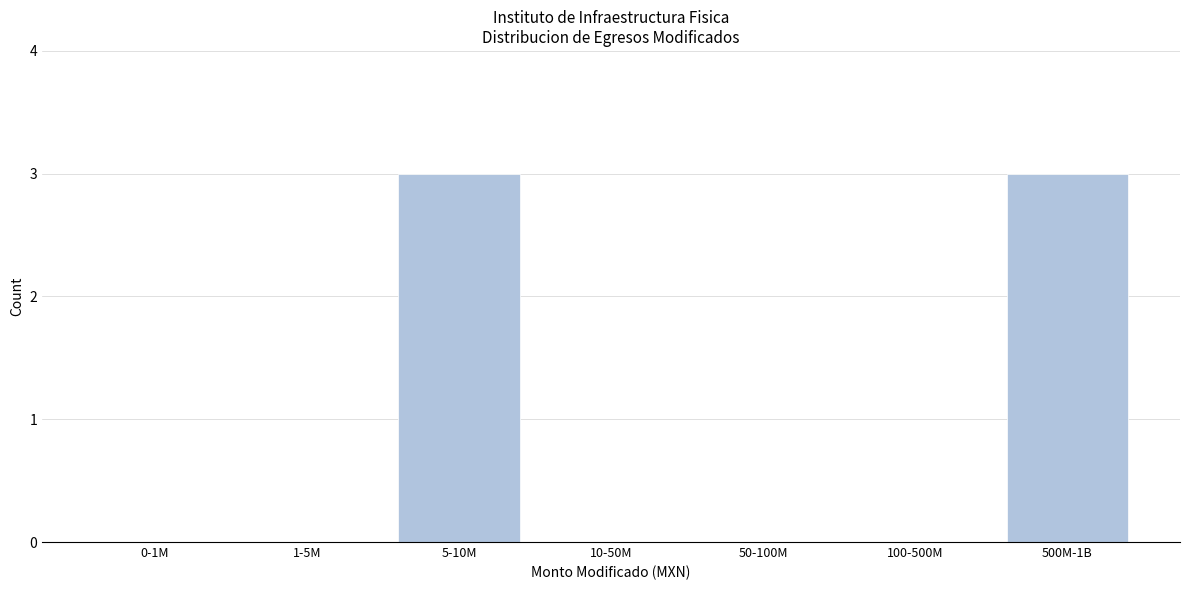

Reading left to right, what are all the values shown in this chart?

0-1M=0	1-5M=0	5-10M=3	10-50M=0	50-100M=0	100-500M=0	500M-1B=3